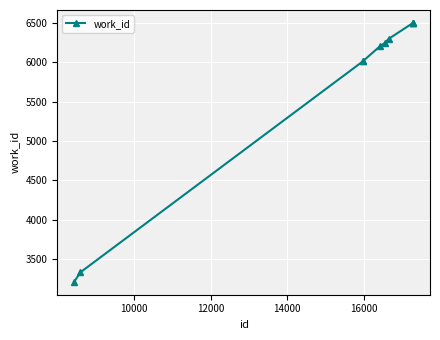

What is the maximum value shown in the chart?

6496